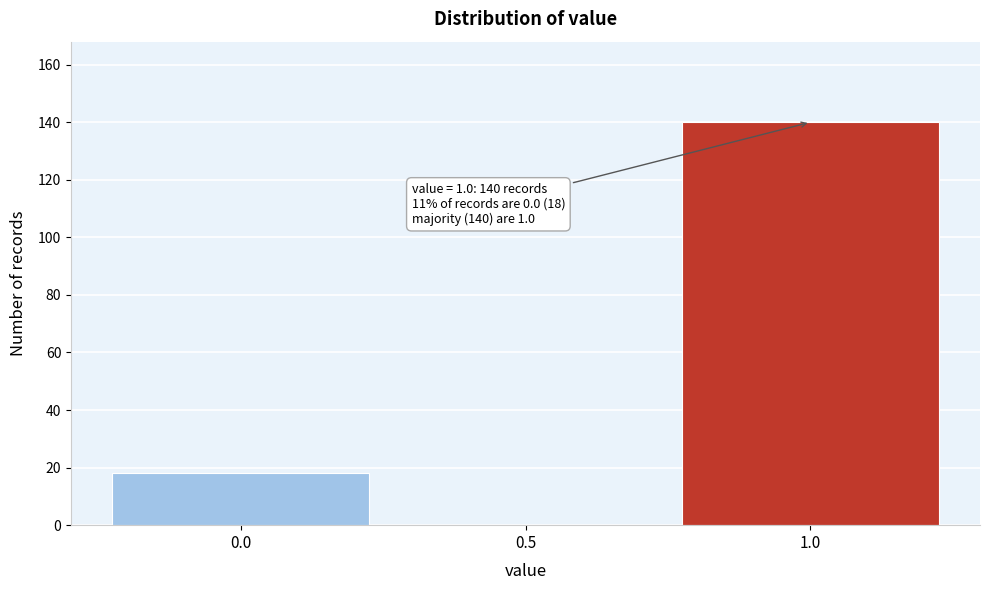

Reading left to right, extract all data points from this chart.

0.0=18	0.5=0	1.0=140